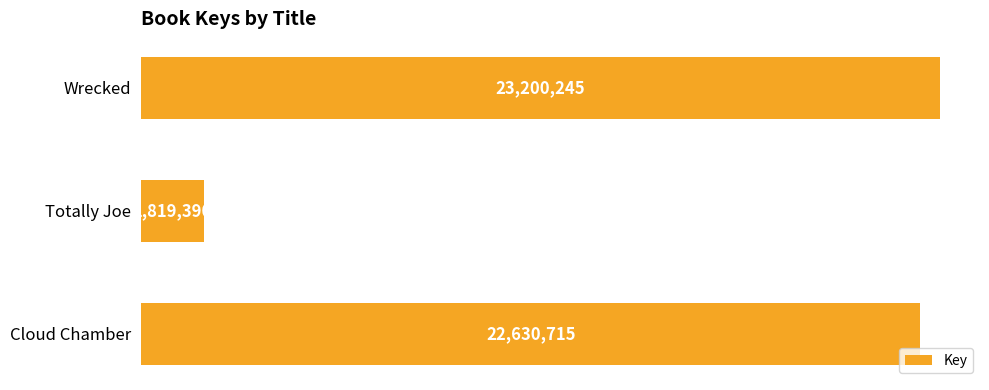

What position from the bottom is Wrecked?

3